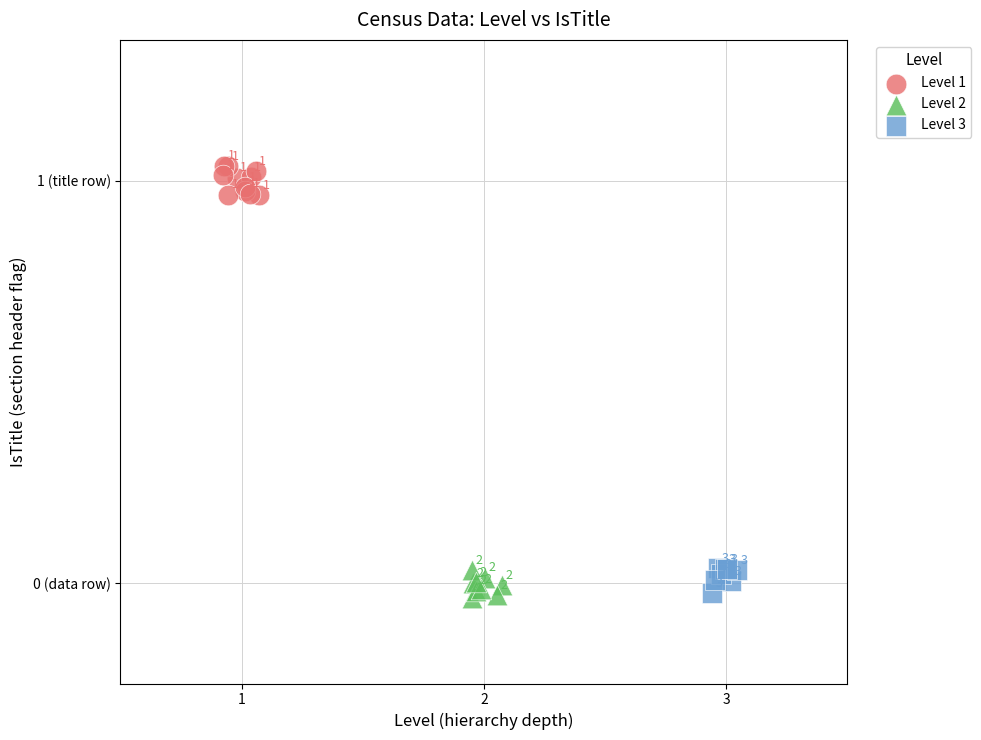

What are all the series names shown in the legend?

Level 1, Level 2, Level 3